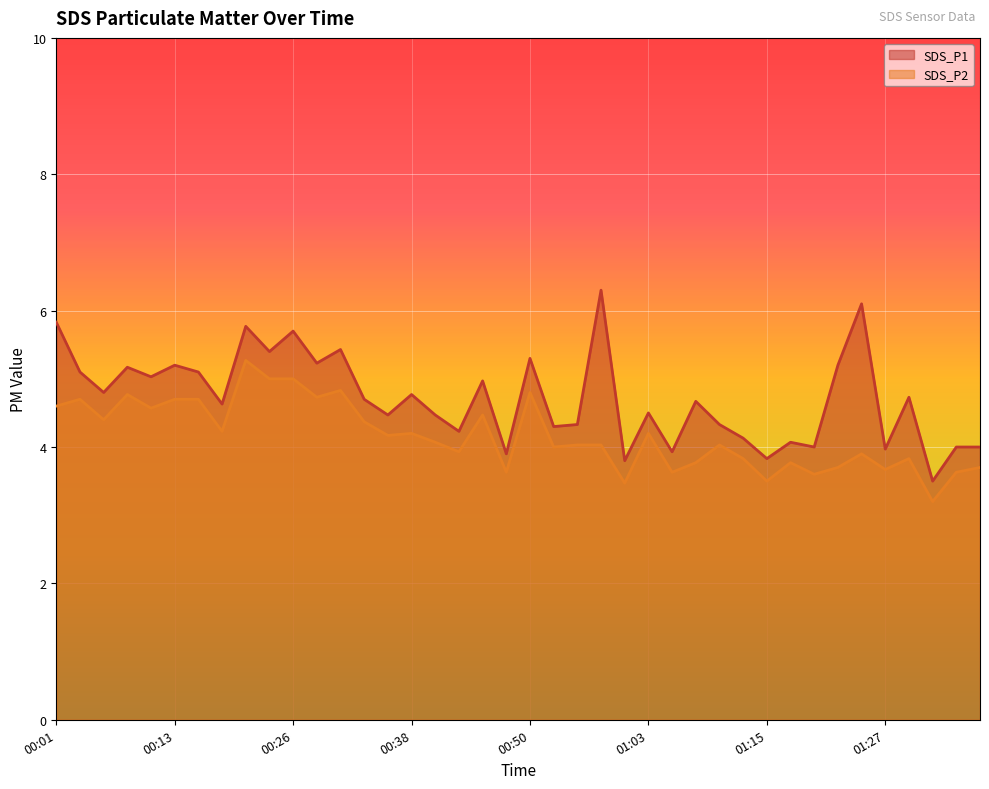

What is the difference between the highest and lowest values at 00:45?

0.5